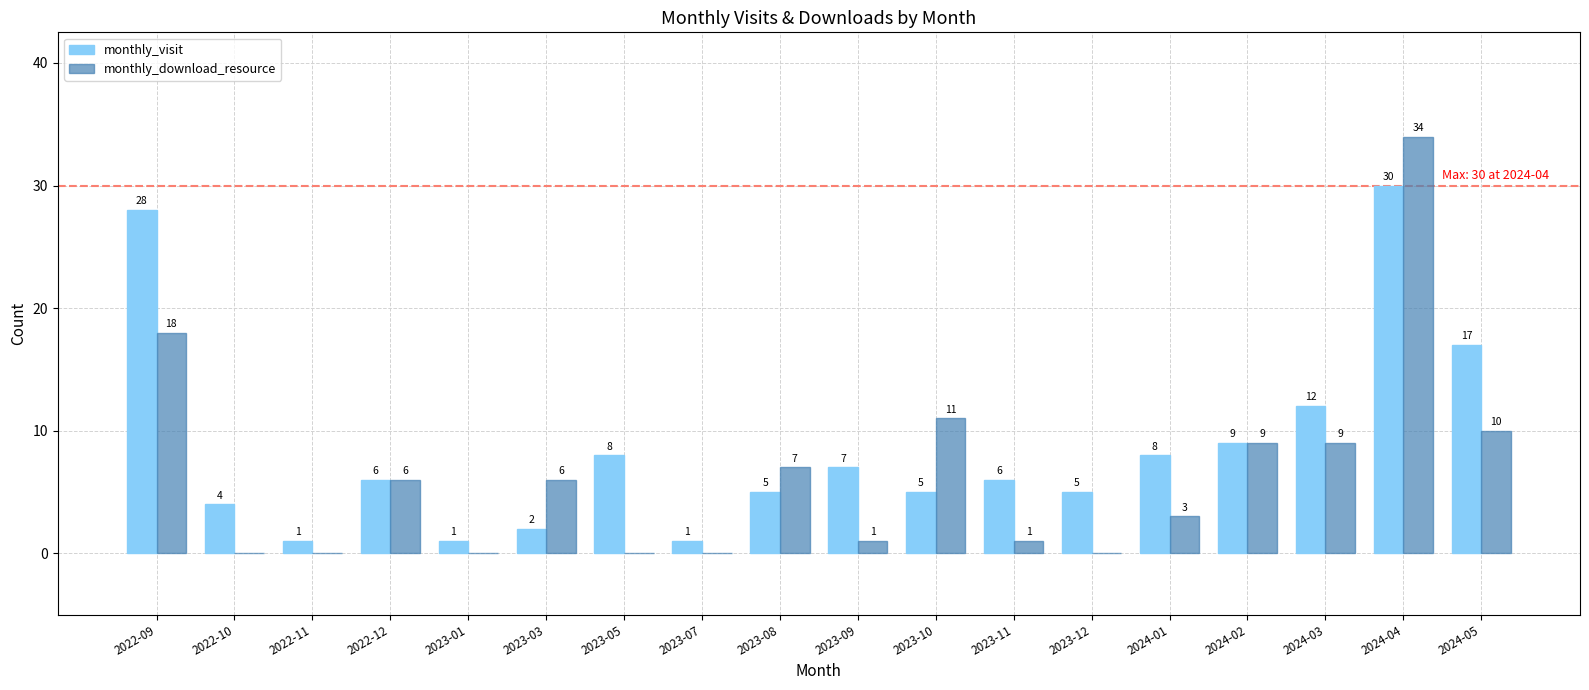

Between 2022-09 and 2022-12, which series saw the biggest shift?

monthly_visit